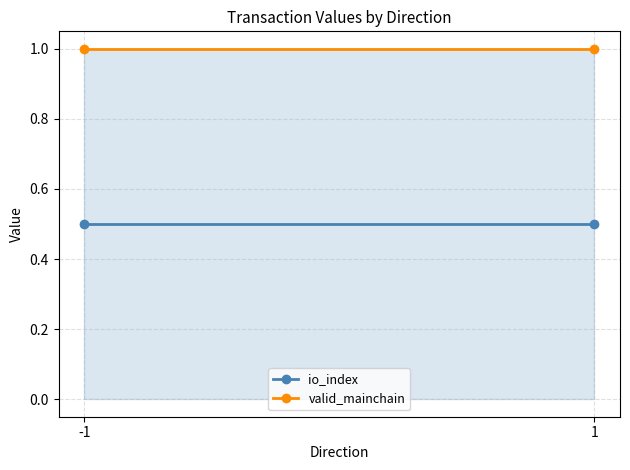

How many lines are shown in the chart?

2